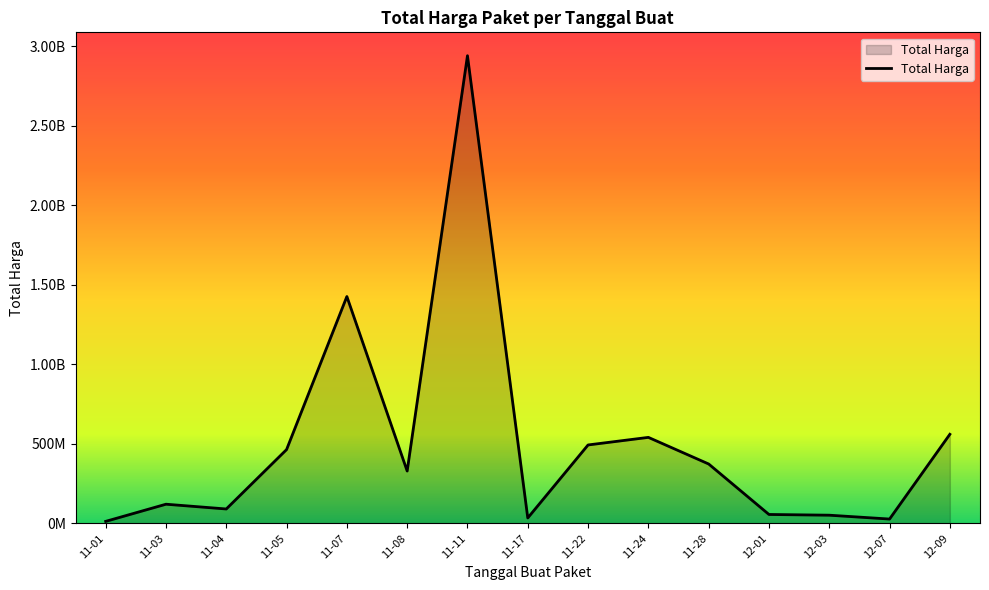

What is the difference between the maximum and second lowest values?

2891940000